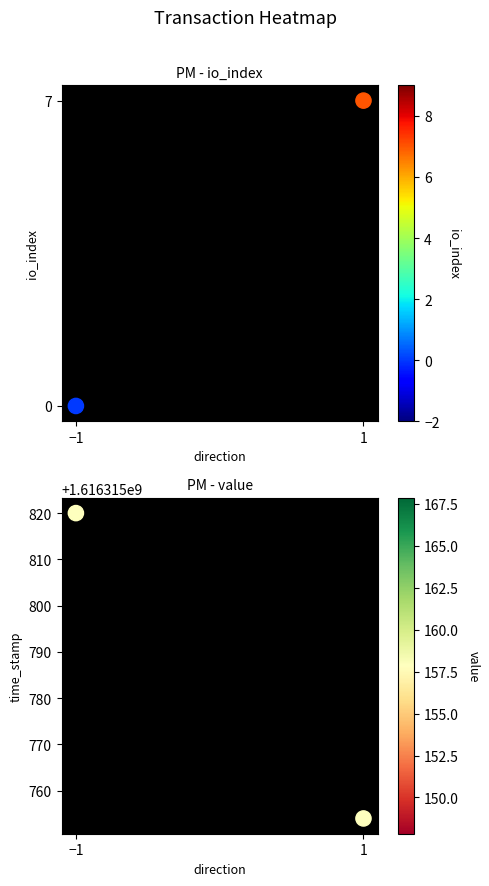

How many values in io_index are above zero?

1